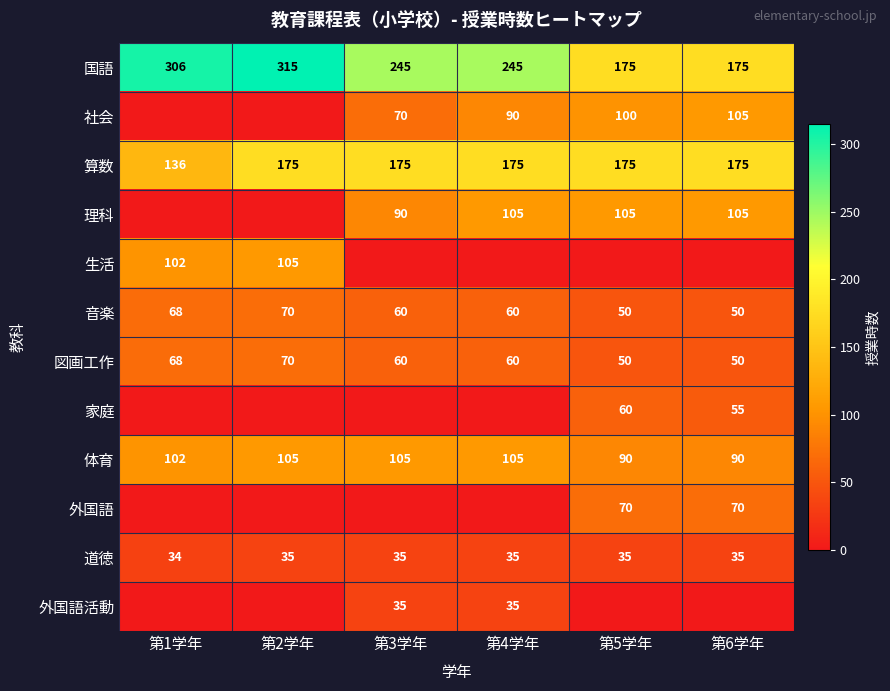

How many categories are shown in the chart?

6